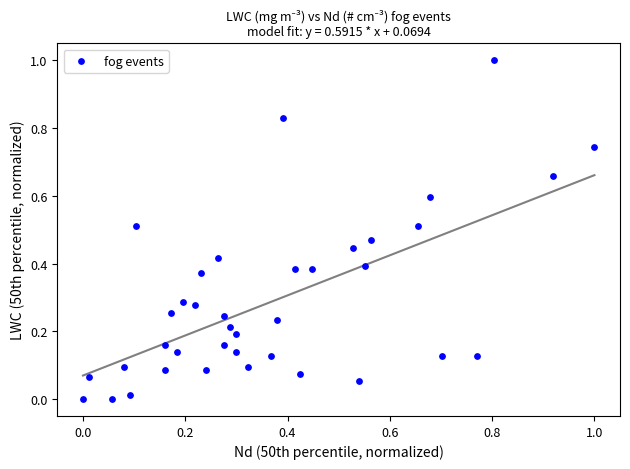

What is the range of X values (max minus min)?

1.0